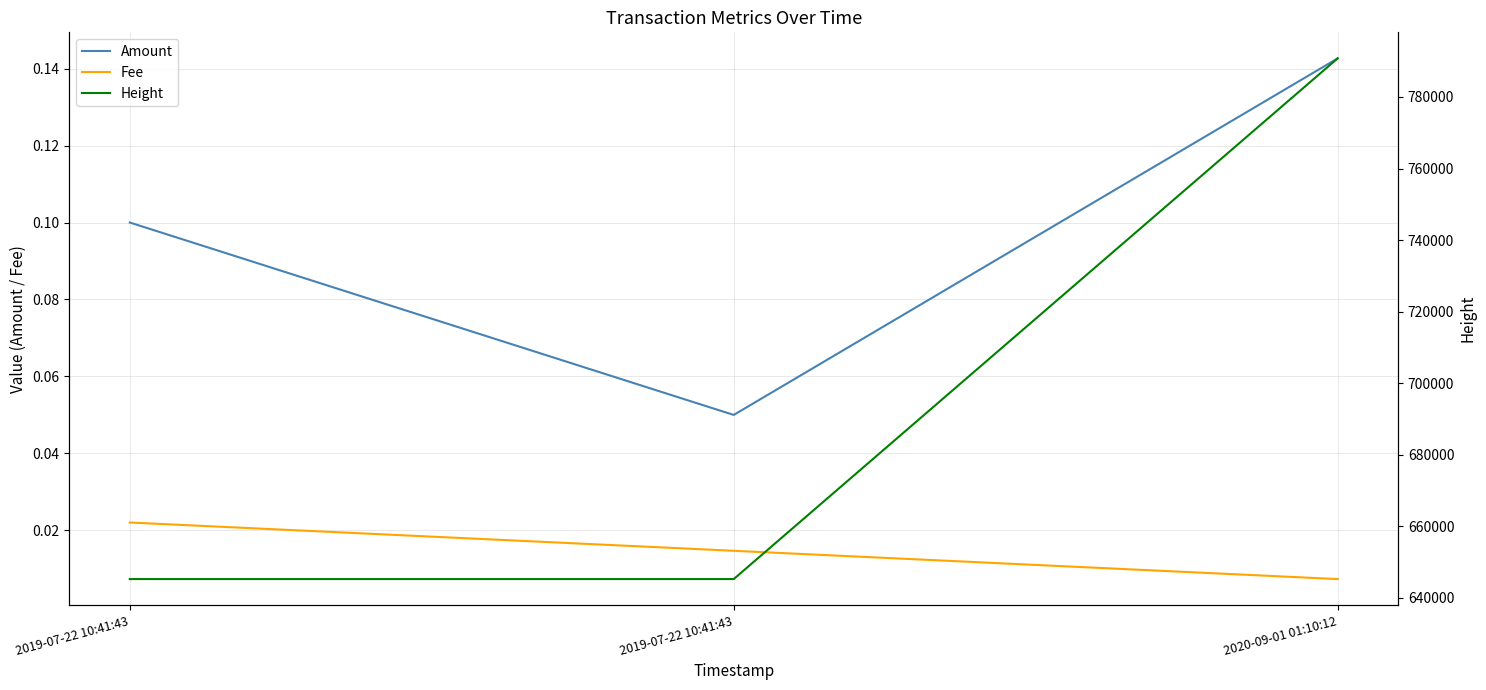

What is the value of the Amount point at the 2nd from the left?

0.1